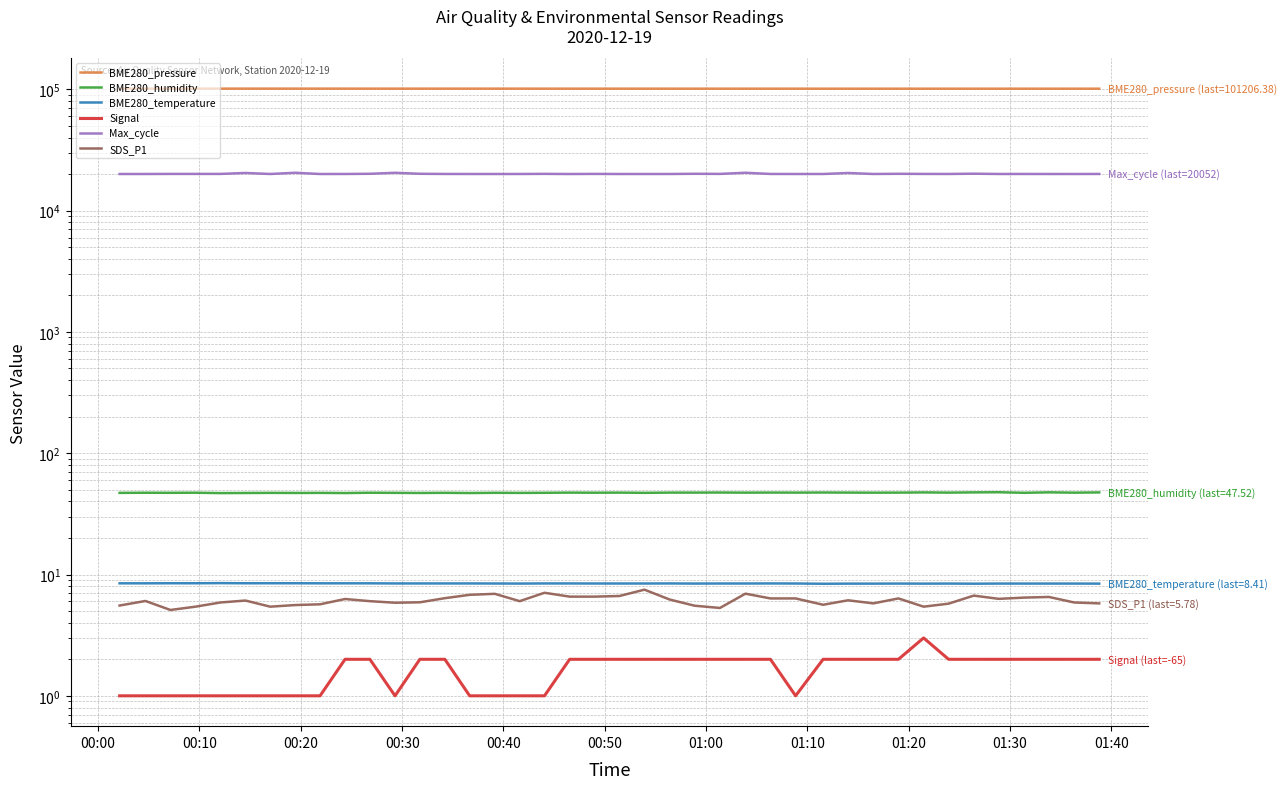

How many categories are shown in the chart?

40